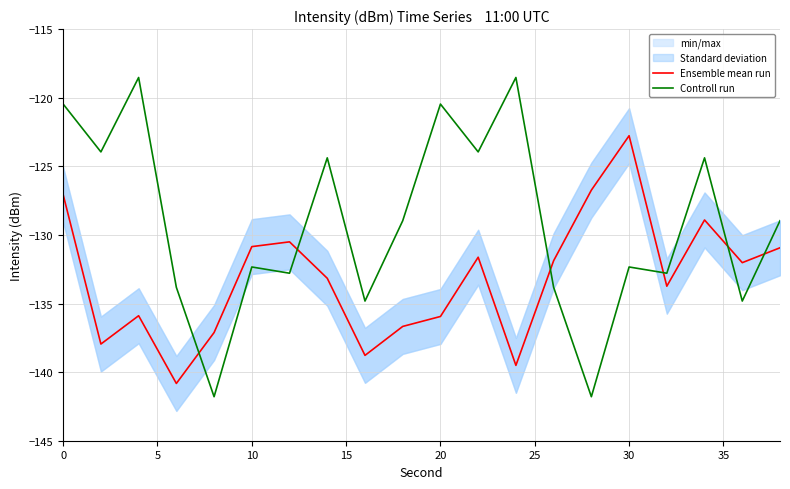

Does the chart display data point markers on the line(s)?

No